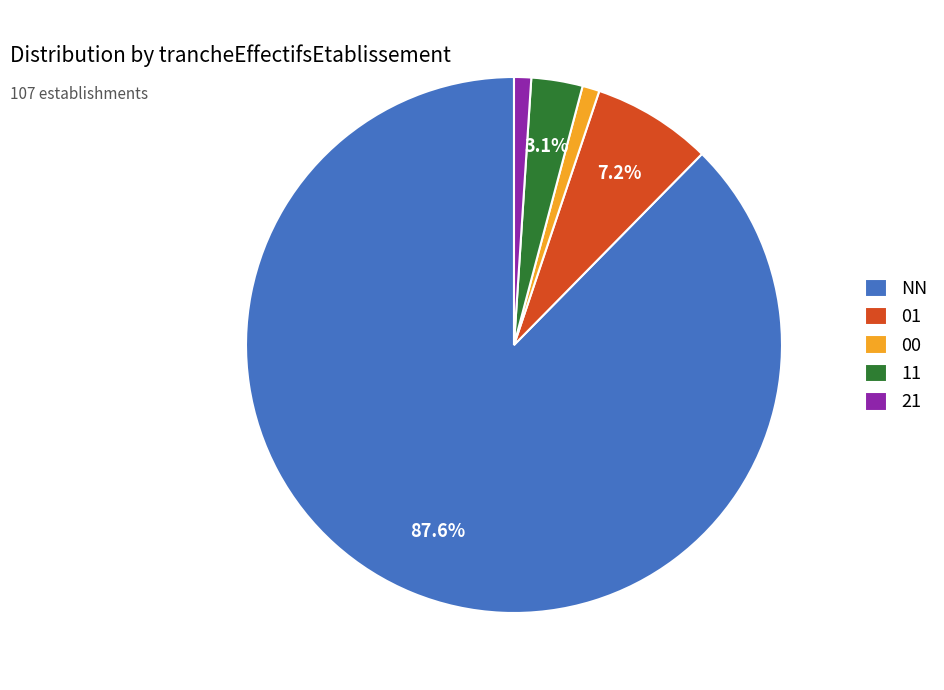

What is the total percentage of 11 and 01?

10.3%